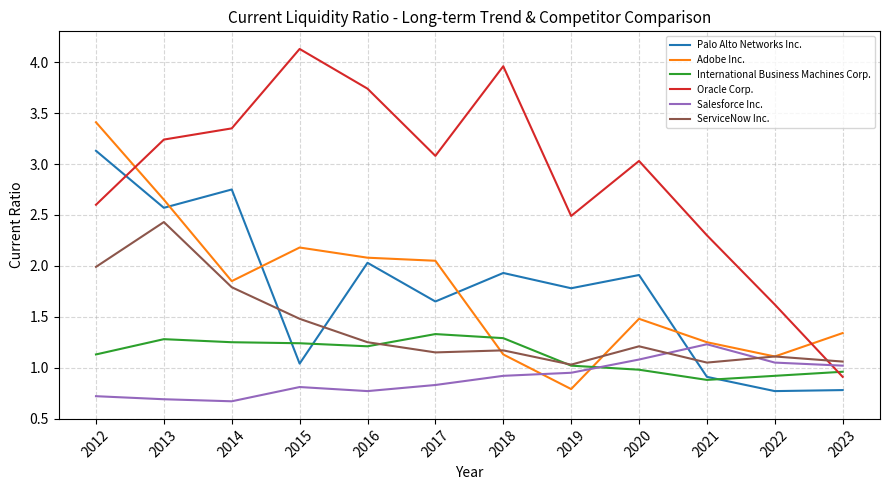

Is it true that ServiceNow Inc. equals 2.4 at 2015?

False